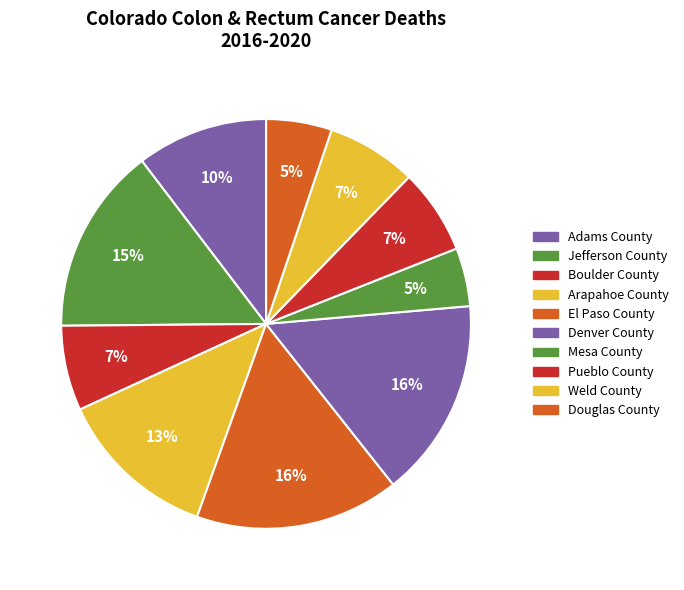

What is the smallest slice in the pie chart?

Mesa County